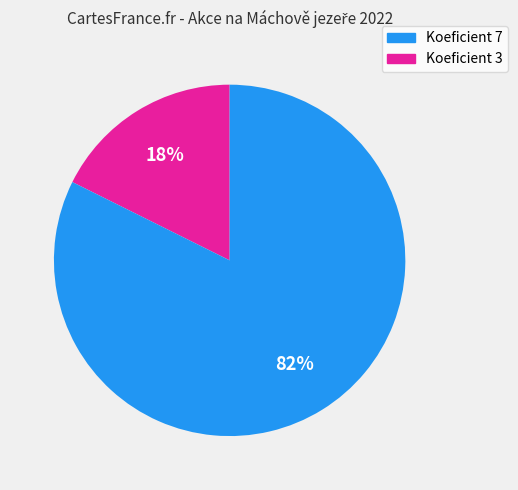

Count the number of slices in the pie.

2